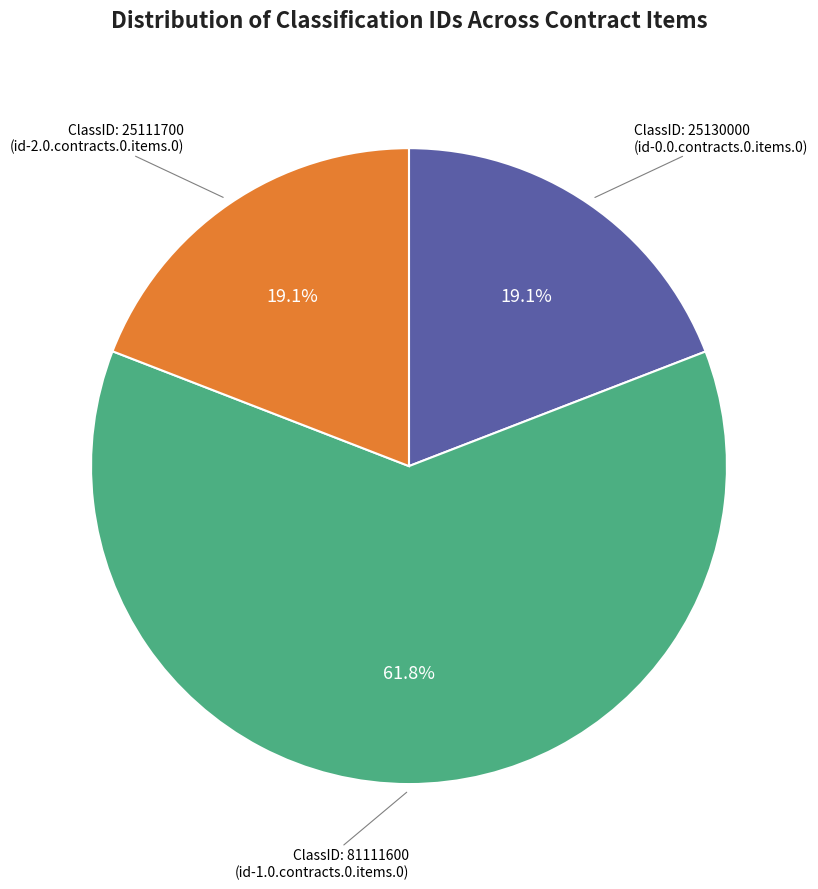

Does any single category account for the majority?

Yes